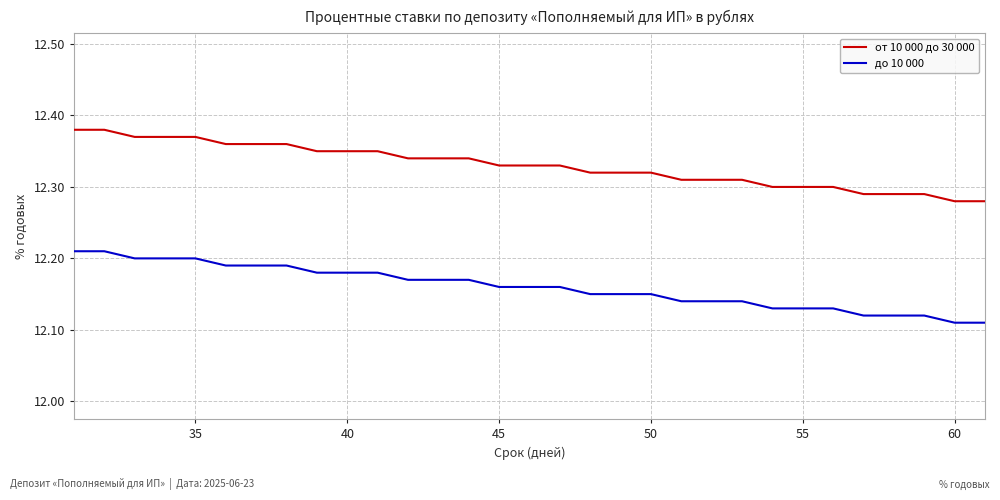

List the series in order of their peak value, lowest first.

до 10 000, от 10 000 до 30 000